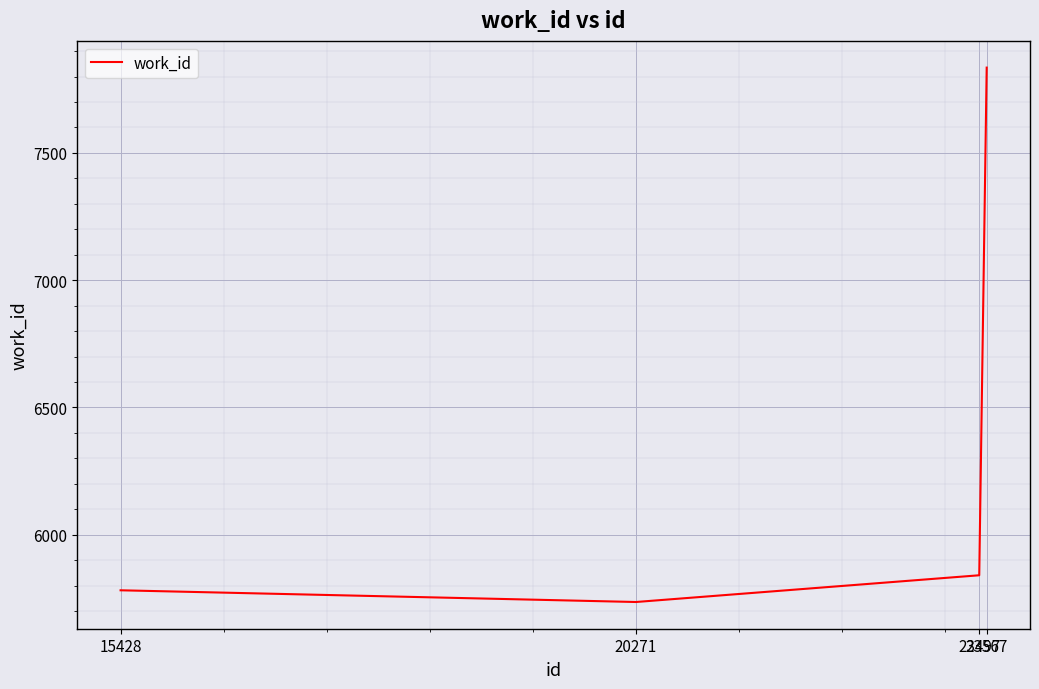

At which label is the value closest to 6785?

23497